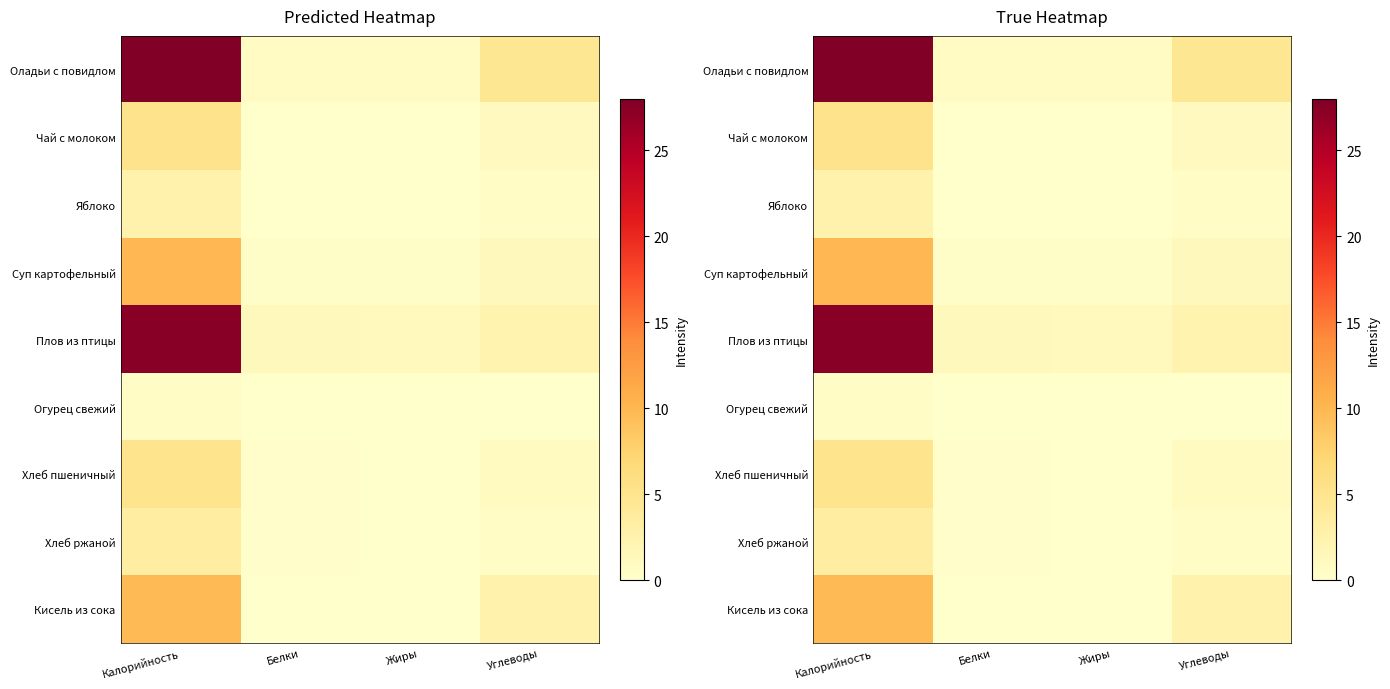

The Хлеб пшеничный series shows 1.3 at Углеводы. True or false?

False